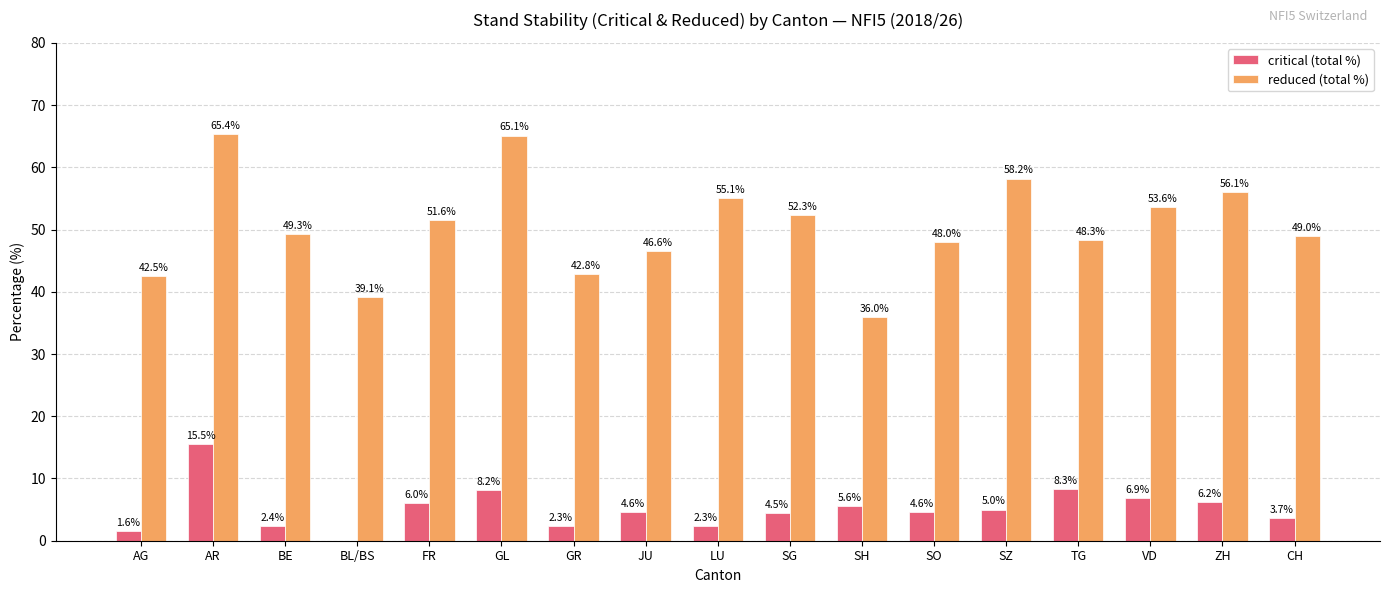

Where is reduced (total %) nearest to the value 50?

BE